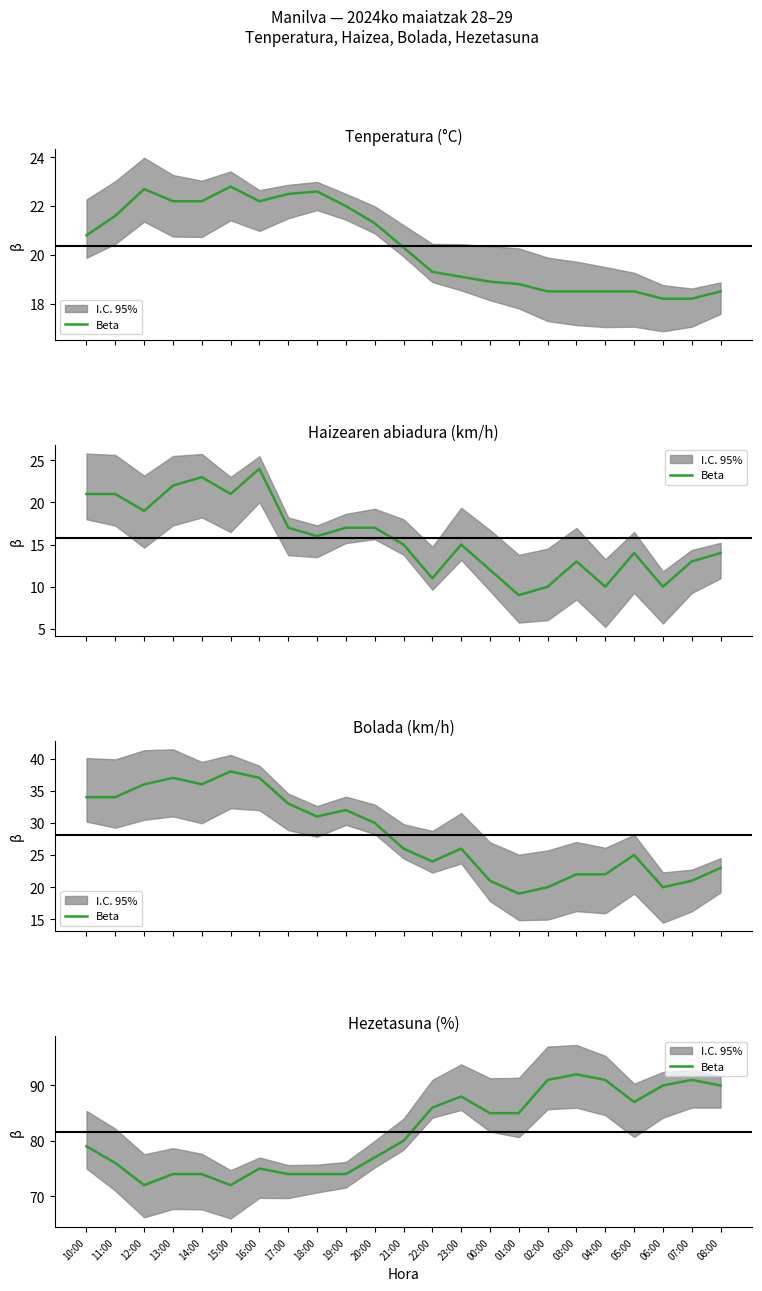

Where does the data first go above 80?

22:00